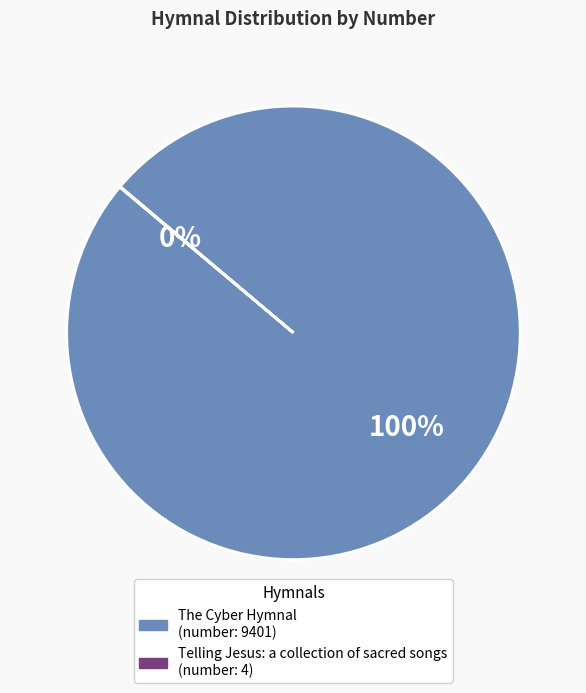

The The Cyber Hymnal slice represents 100% of the pie. True or false?

True